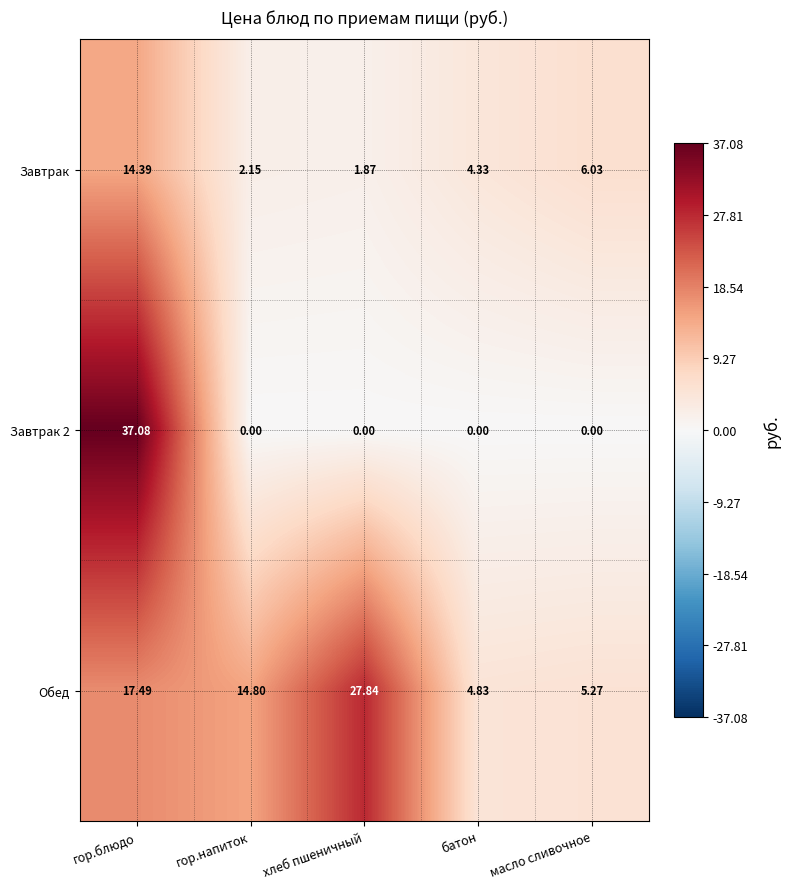

Which series changed the most between гор.напиток and масло сливочное?

Обед